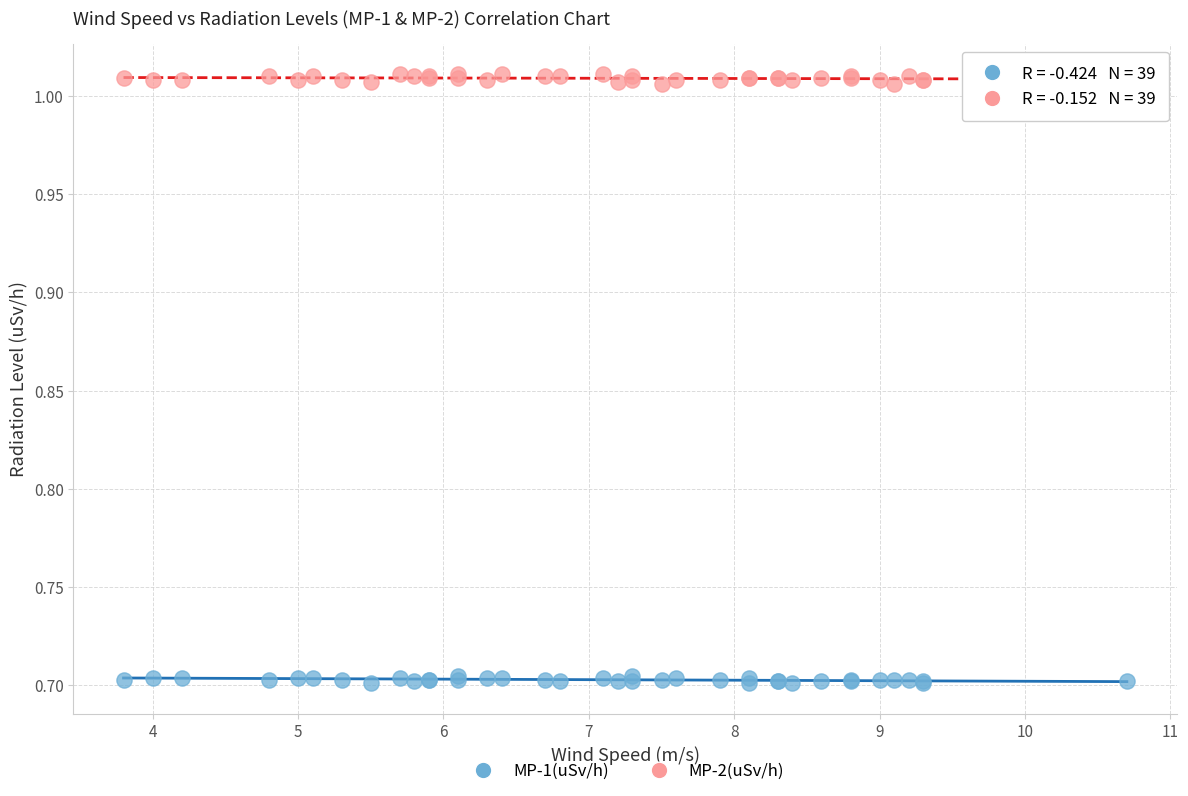

Which series contains the highest Y value?

MP-2(uSv/h)